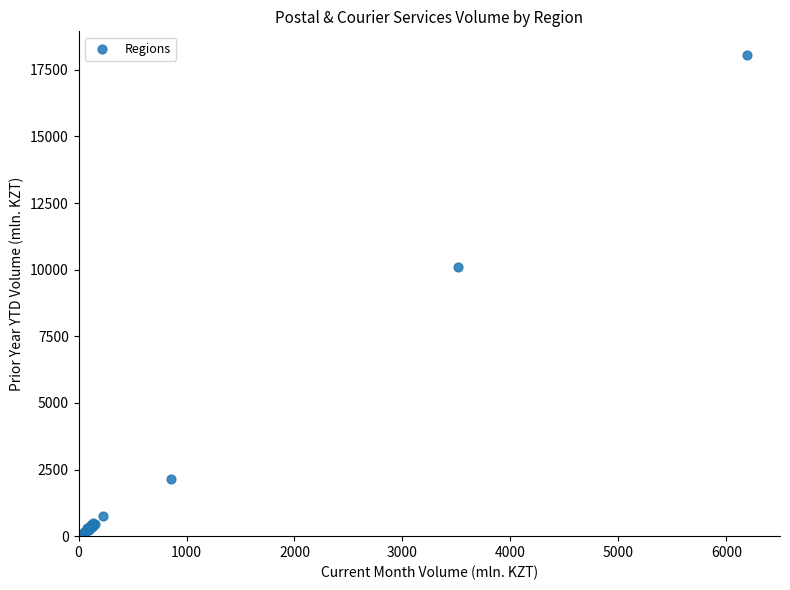

What Y value in the scatter plot is closest to 9035?

10115.0